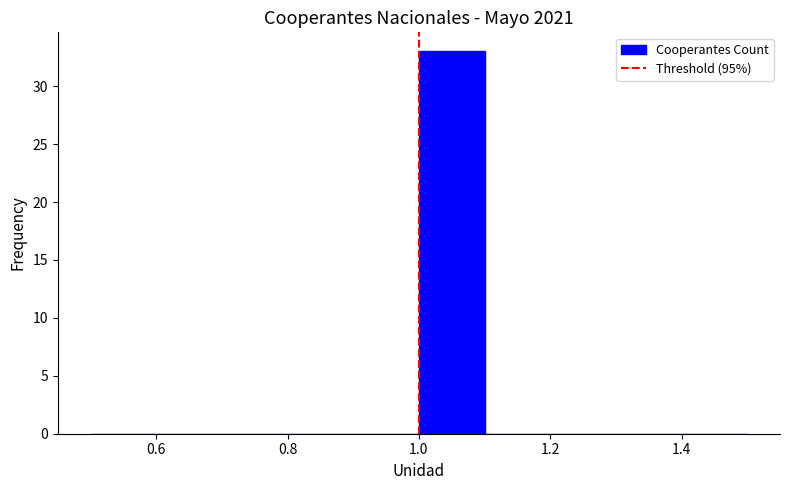

Reading left to right, transcribe this chart: for each bar, give the range it covers on the x-axis and its height. The values are not printed on the chart, so give them approximately, as read against the axis.

0.5 to 0.6: 0
0.6 to 0.7: 0
0.7 to 0.8: 0
0.8 to 0.9: 0
0.9 to 1.0: 0
1.0 to 1.1: 33
1.1 to 1.2: 0
1.2 to 1.3: 0
1.3 to 1.4: 0
1.4 to 1.5: 0